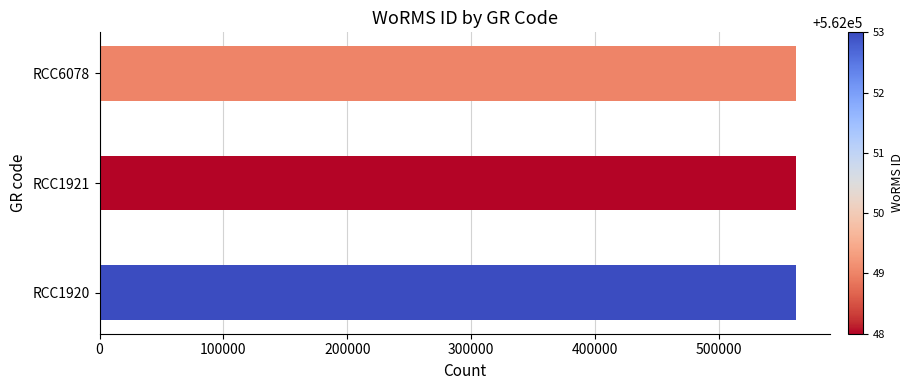

Count the number of data series in this chart.

1